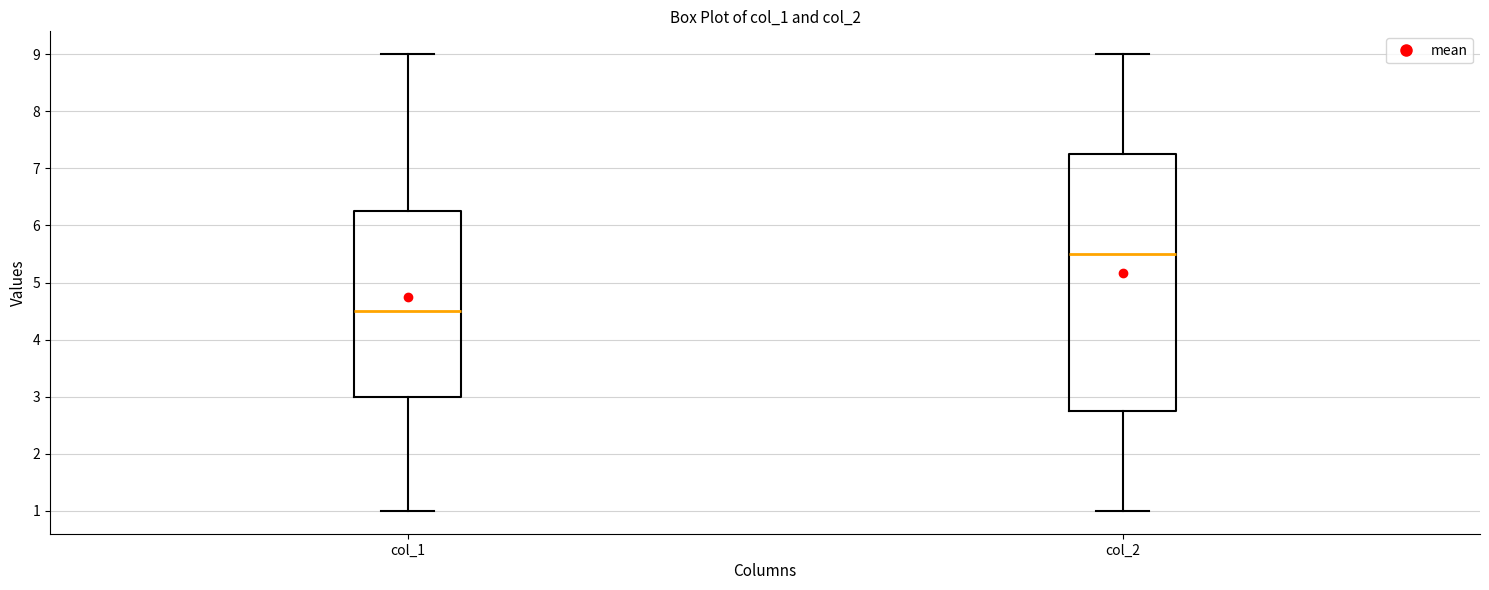

Which box is the tallest, from its lower edge to its upper edge?

col_2